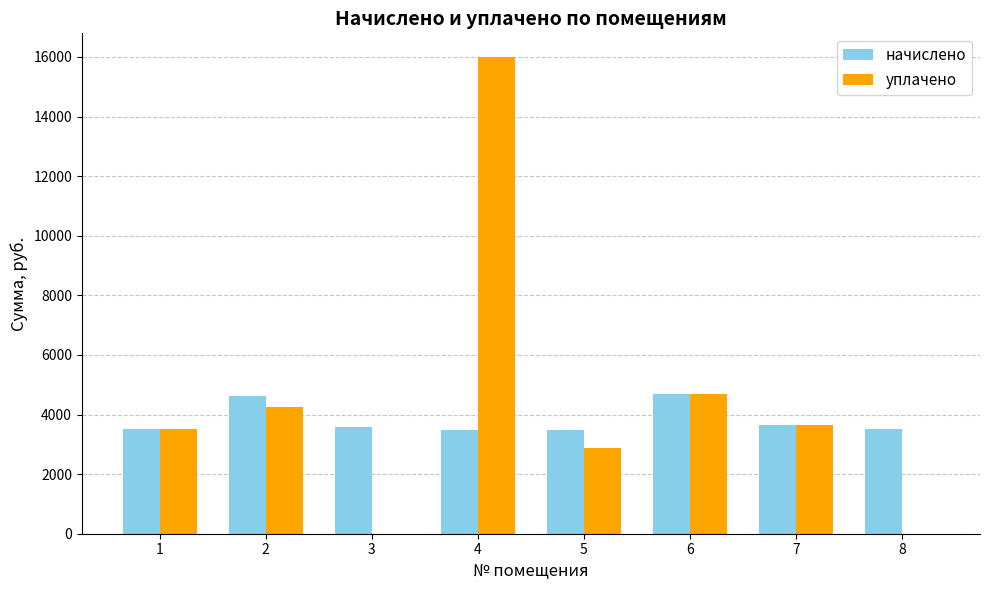

What is the sum of all уплачено values?

34971.2